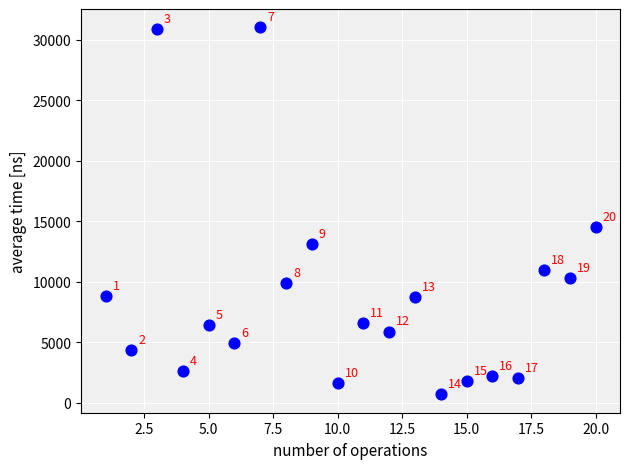

What is the range of Y values (max minus min)?

30345.0